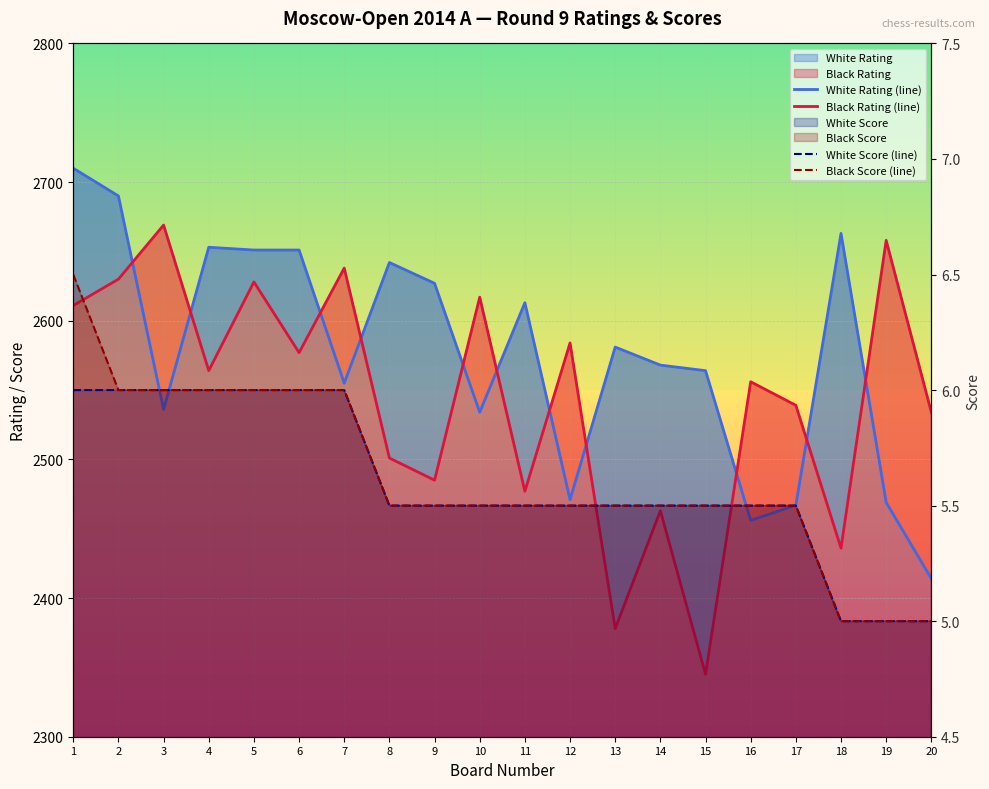

How many White Score (line) values are between 5 and 6?

20